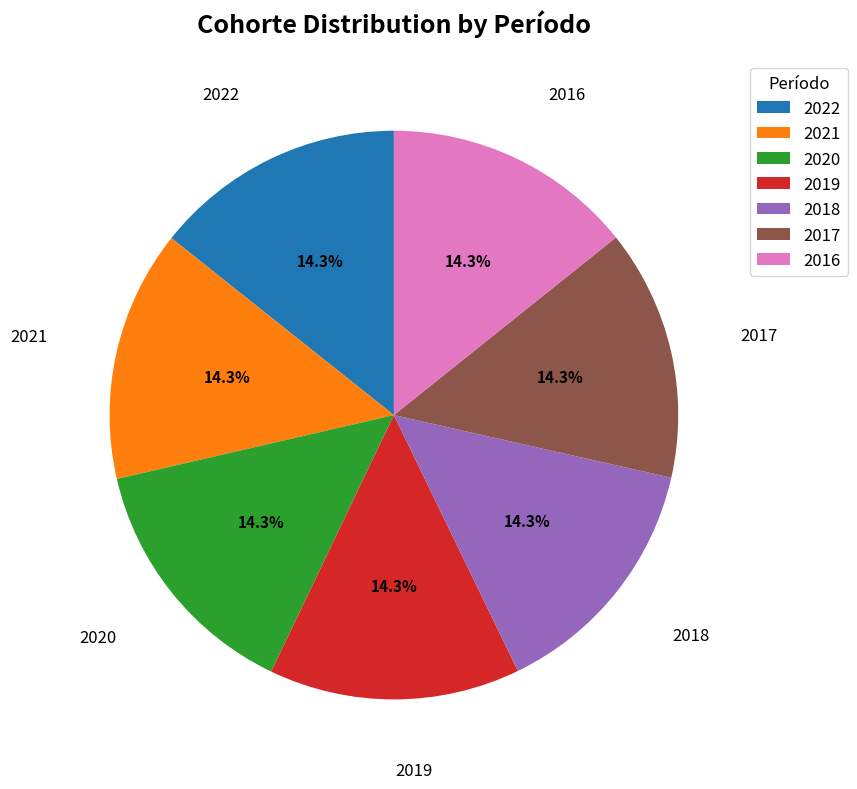

Count the number of slices in the pie.

7